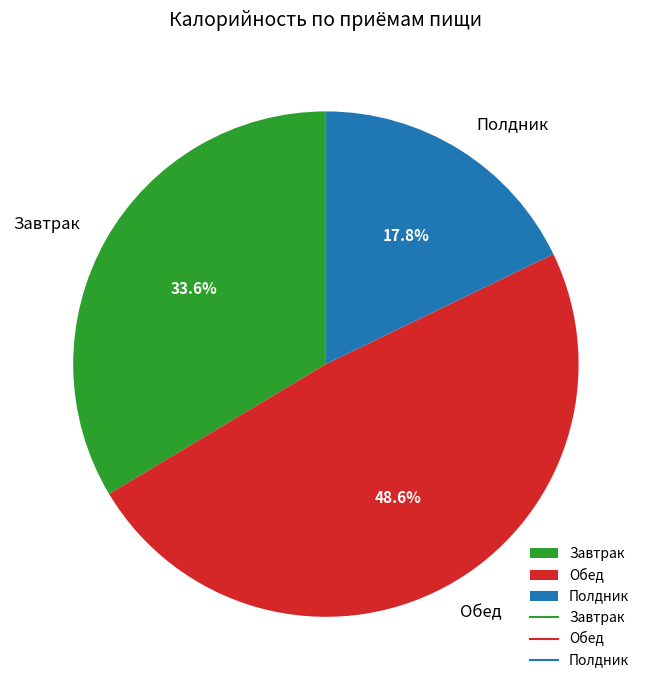

Which category has the biggest portion of the pie?

Обед